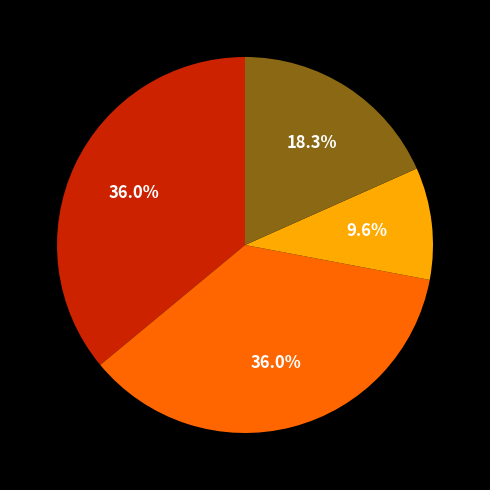

Does any single category account for the majority?

No